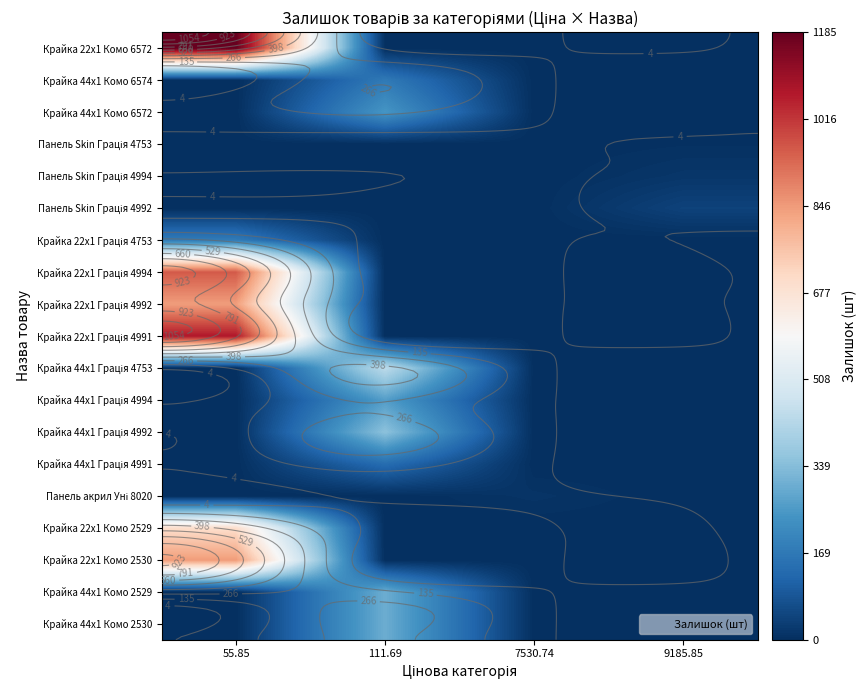

Rank the series by their maximum value, from lowest to highest.

Панель Skin Грація 4753, Панель акрил Уні 8020, Панель Skin Грація 4994, Панель Skin Грація 4992, Крайка 44x1 Грація 4991, Крайка 44x1 Комо 6574, Крайка 22x1 Грація 4753, Крайка 44x1 Комо 6572, Крайка 44x1 Грація 4994, Крайка 44x1 Комо 2530, Крайка 44x1 Комо 2529, Крайка 44x1 Грація 4992, Крайка 44x1 Грація 4753, Крайка 22x1 Комо 2529, Крайка 22x1 Грація 4992, Крайка 22x1 Комо 2530, Крайка 22x1 Грація 4994, Крайка 22x1 Грація 4991, Крайка 22x1 Комо 6572